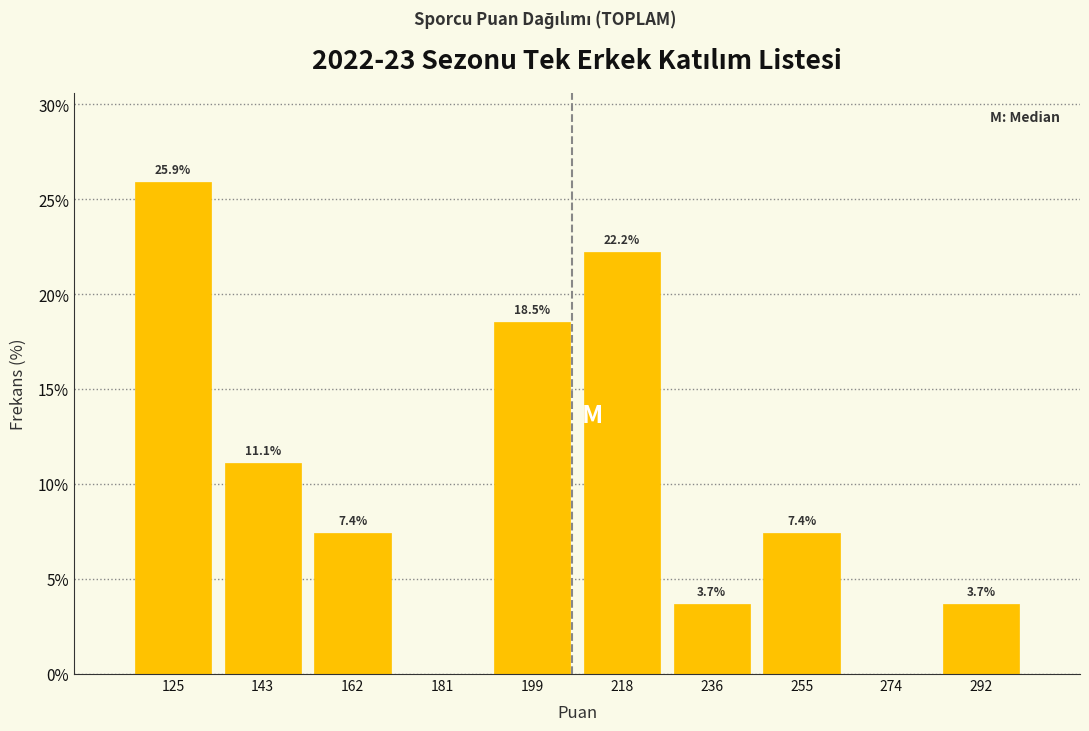

Over which range of the x-axis is the bar tallest?

116.0 to 134.6